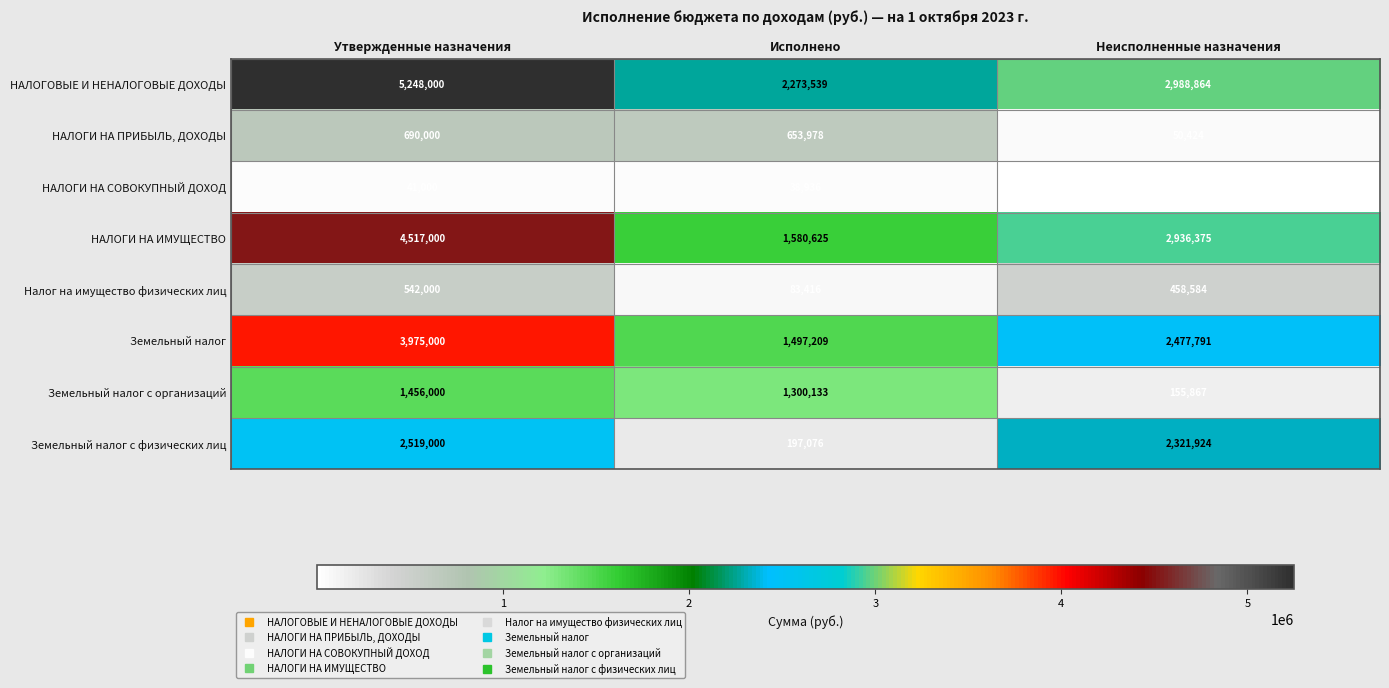

Is it true that Налог на имущество физических лиц equals 56424 at Исполнено?

False